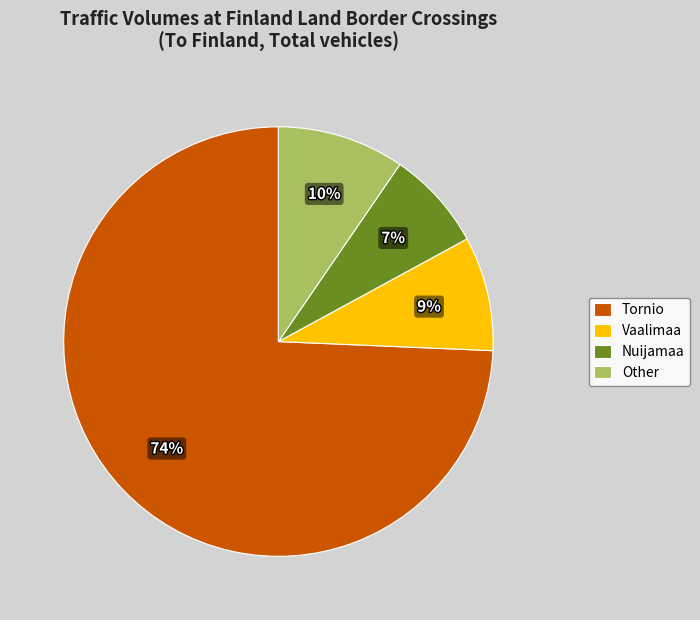

Which slice is the largest?

Tornio